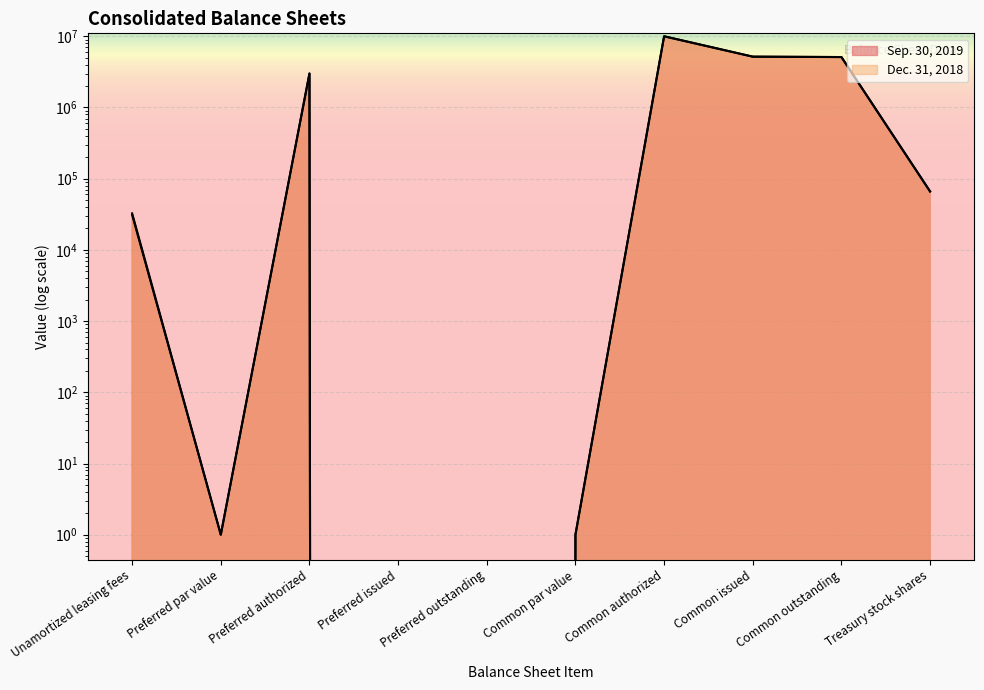

What is the label of the 1st point from the right?

Treasury stock shares